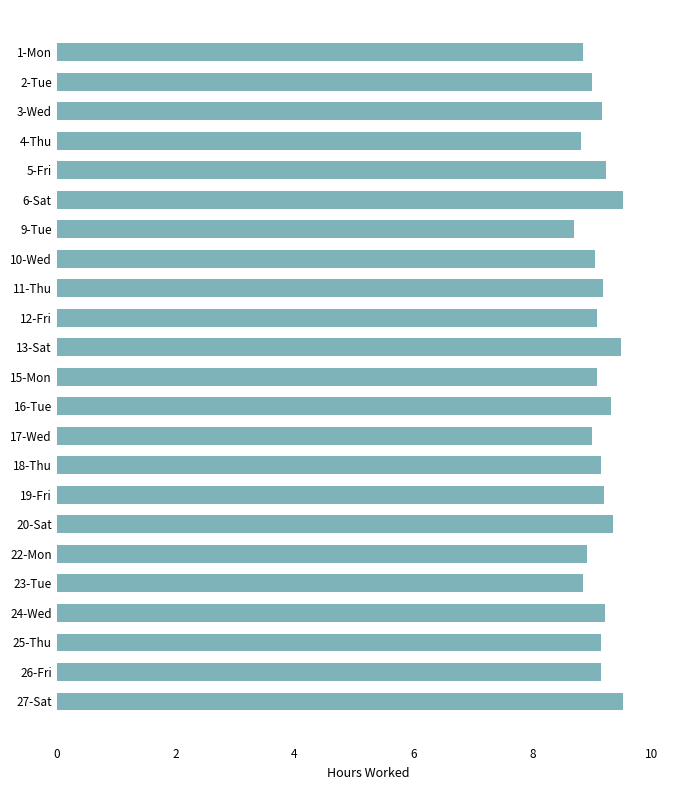

Approximately how many times larger is the value at 26-Fri compared to 22-Mon?

1.0